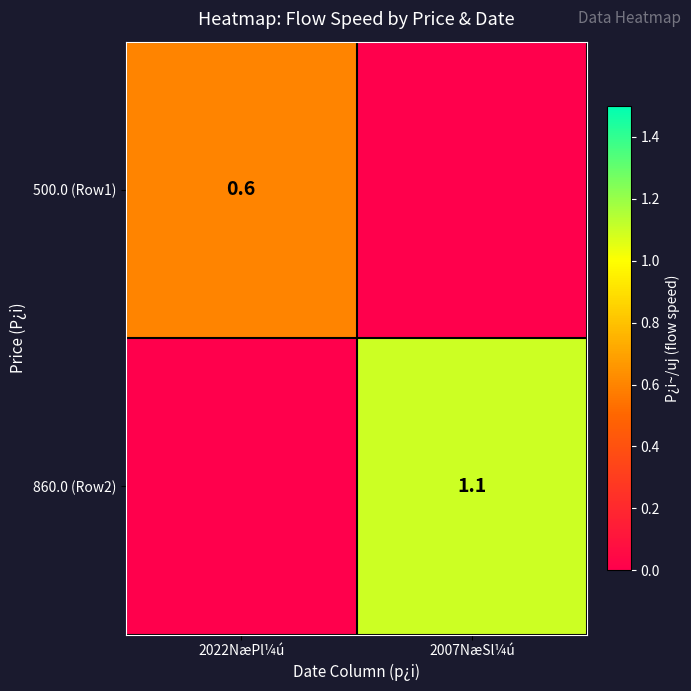

Is the value of 860.0 (Row2) at 2007NæSl¼ú greater than the value of 500.0 (Row1) at 2022NæPl¼ú?

Yes